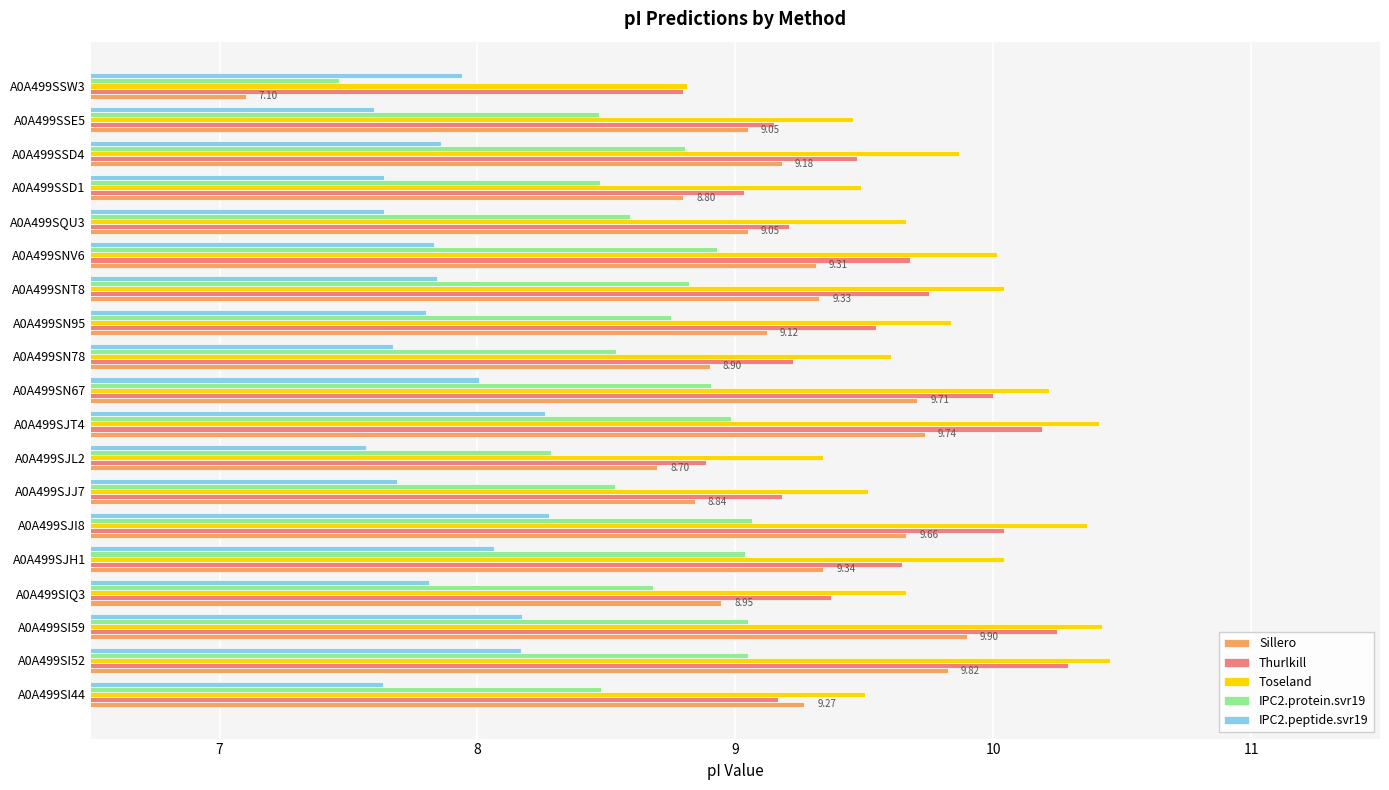

What is the difference between the highest and lowest values at A0A499SI44?

1.9